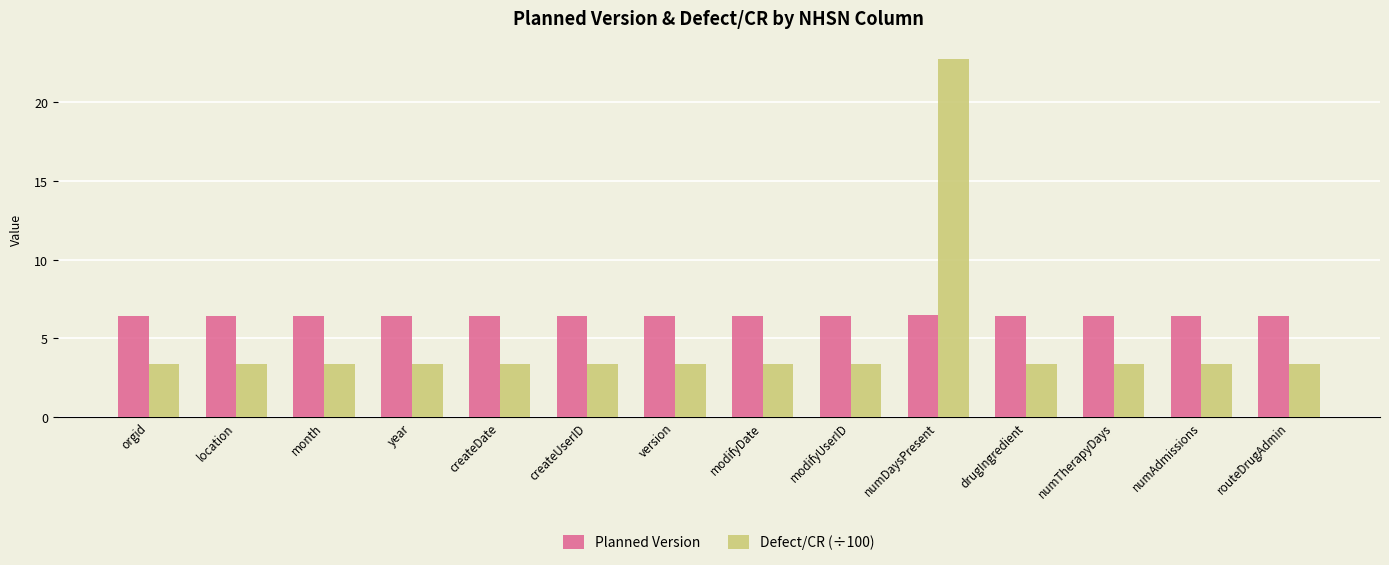

List the series in order of their peak value, lowest first.

Planned Version, Defect/CR (÷100)